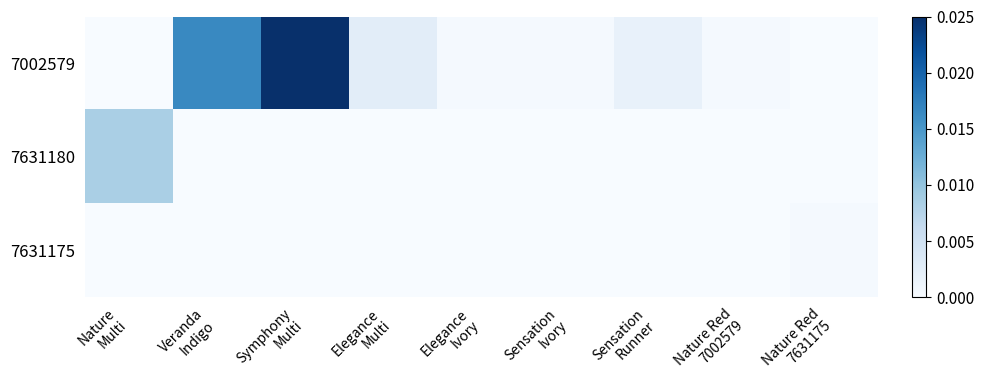

Count the number of data series in this chart.

3